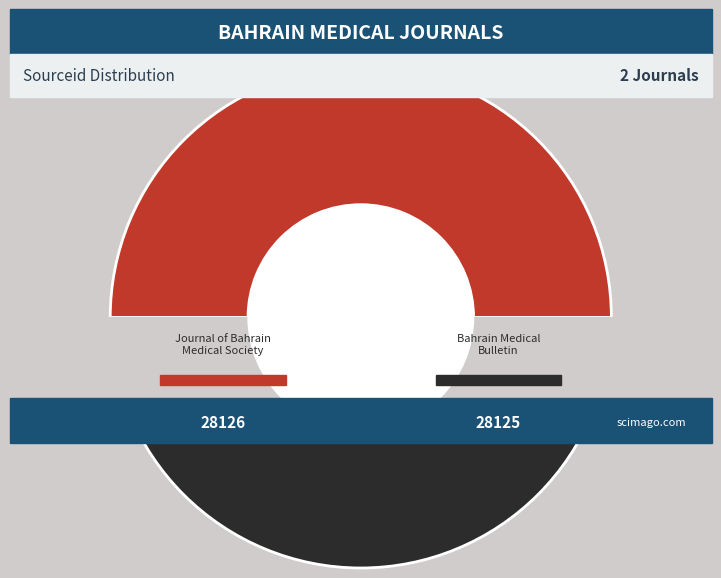

What portion of the pie excludes Bahrain Medical Bulletin?

50.0%